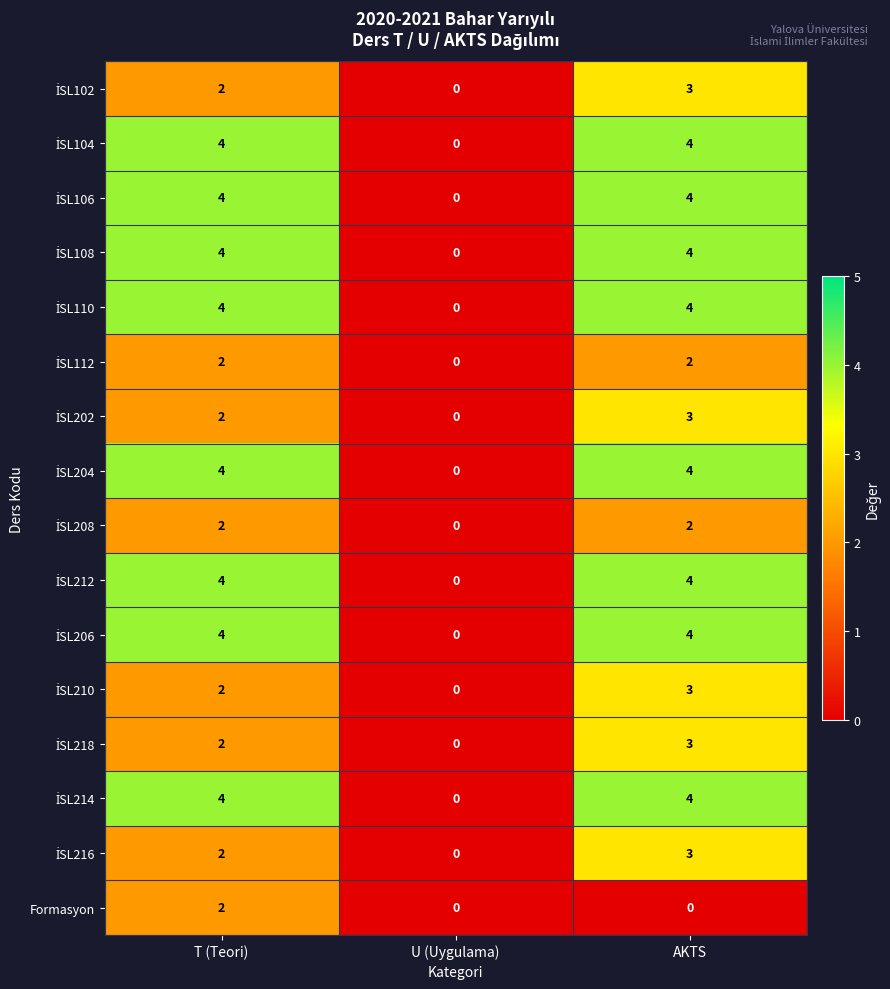

What is the greatest value displayed?

4